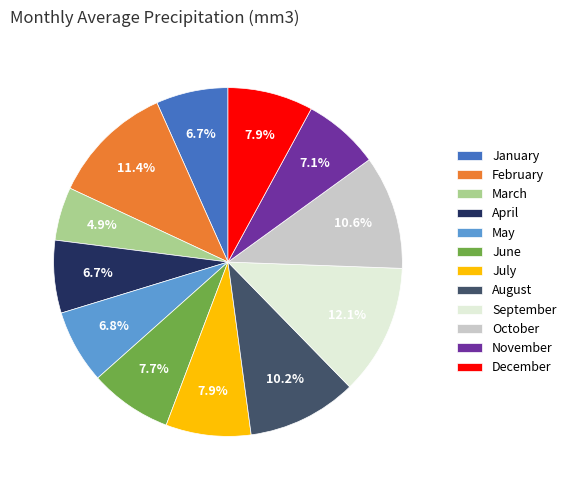

How many segments does this pie chart have?

12